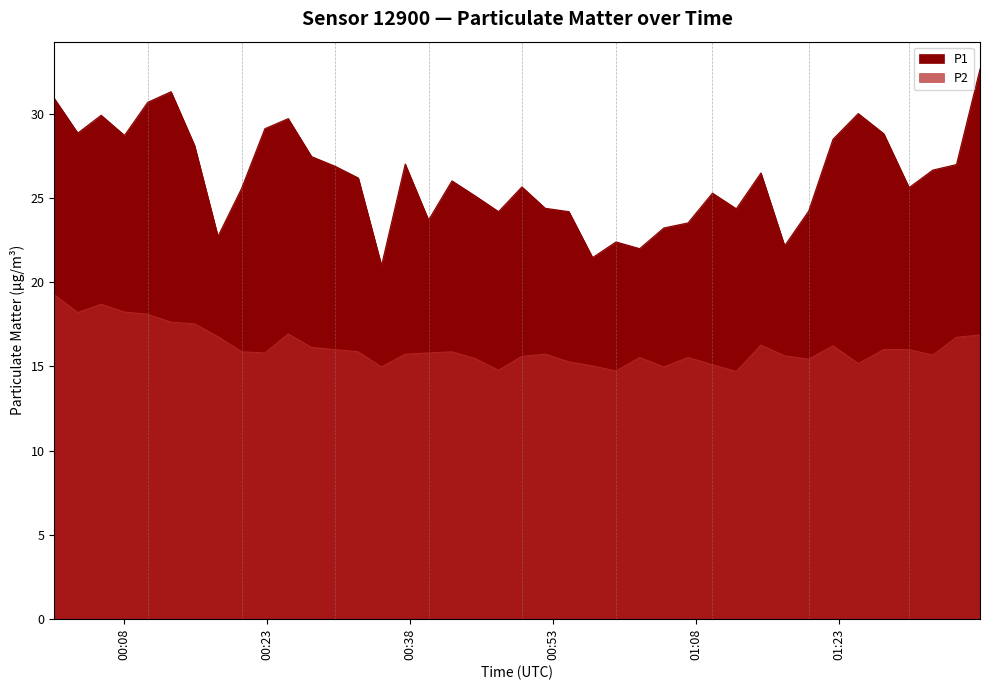

True or false: P2 and P1 intersect in this chart.

False